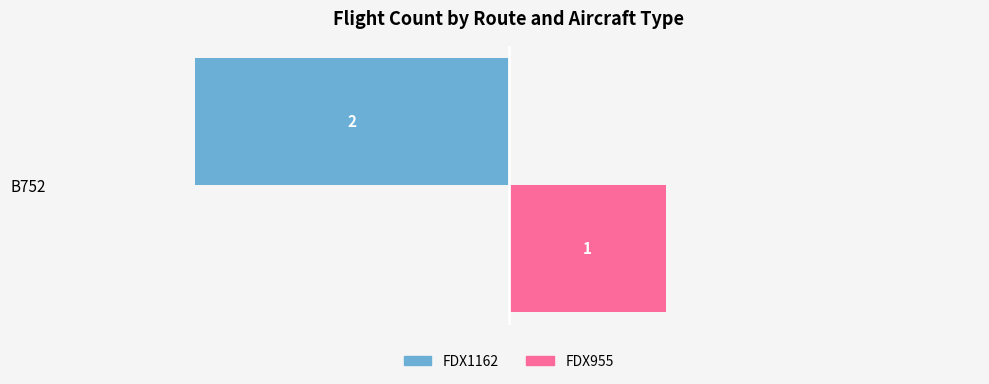

Rank the categories by FDX955 value from lowest to highest.

B752